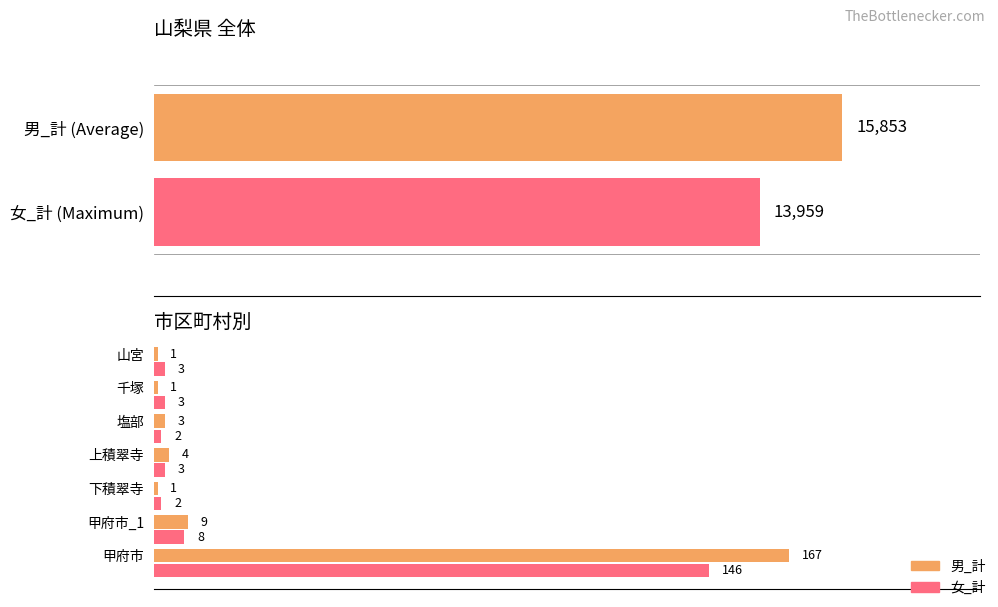

The value of 女_計 at 甲府市_1 is 4. True or false?

False